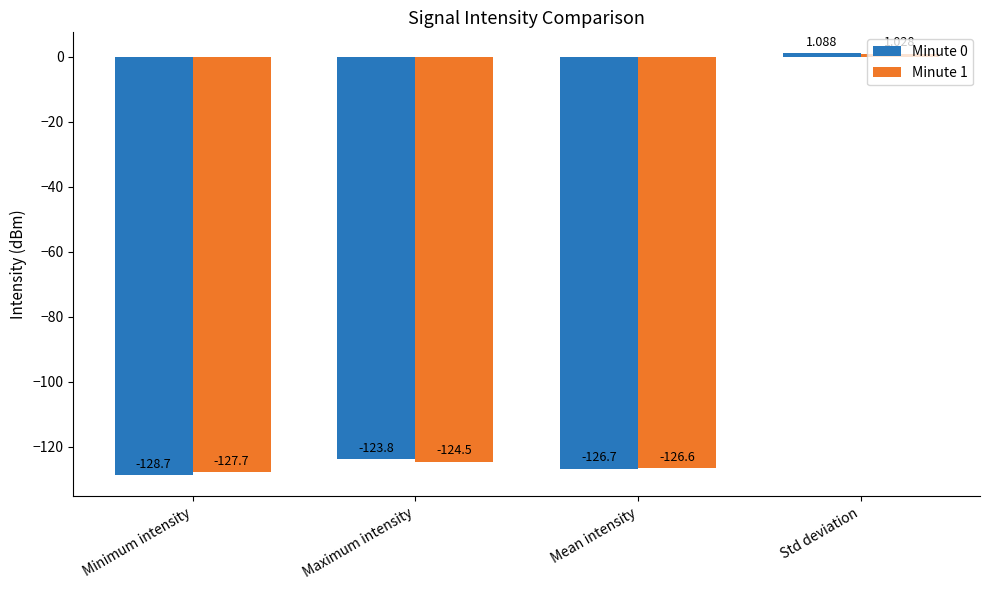

What is the spread (max minus min) of values at Mean intensity?

0.1